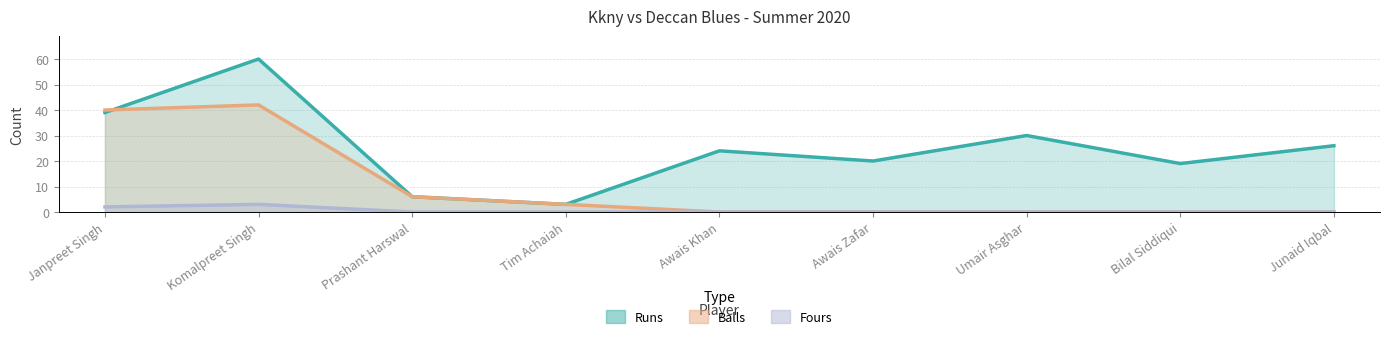

What is the label of the 3rd point from the left?

Prashant Harswal